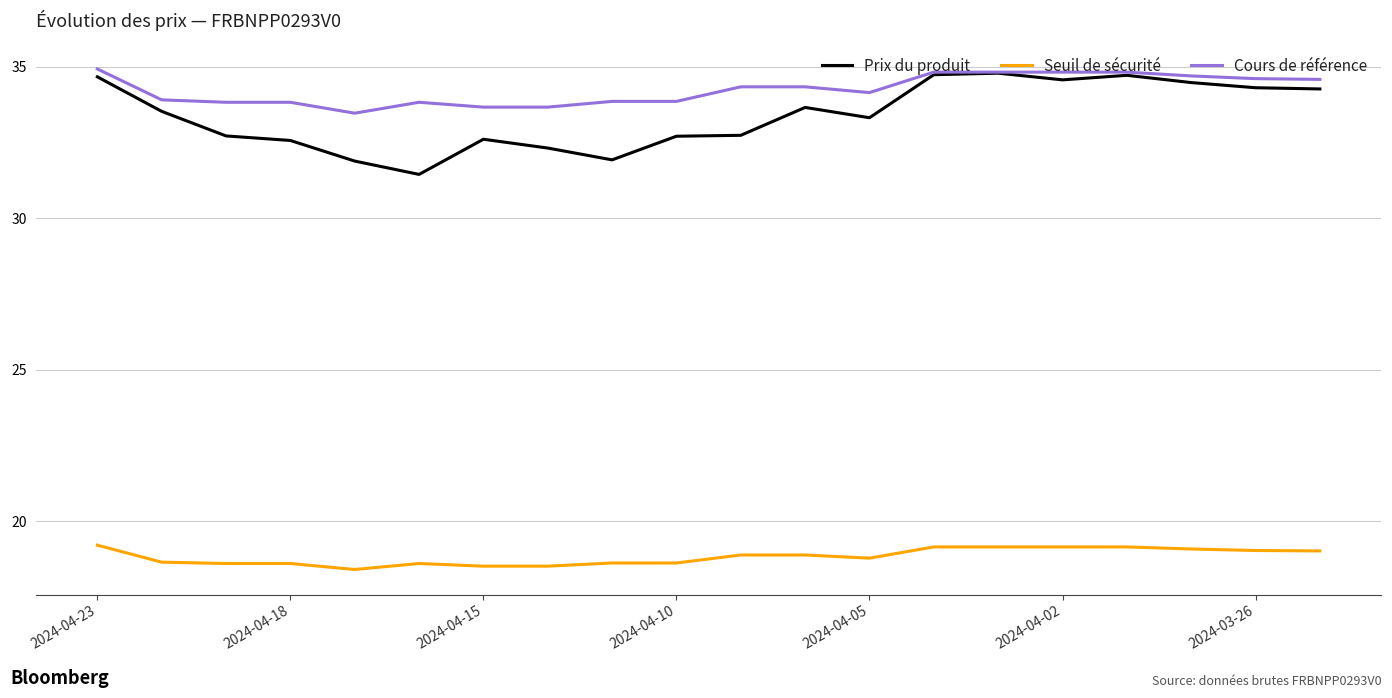

Which series has the largest range (max minus min)?

Prix du produit